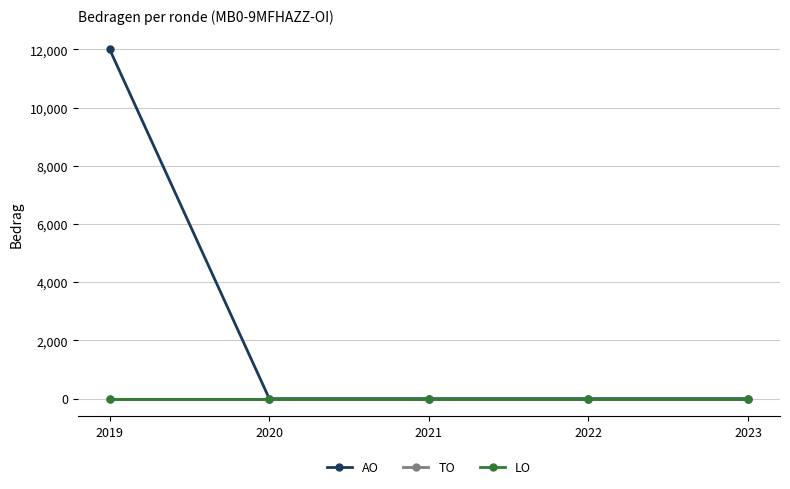

Rank the series at 2021 from highest to lowest value.

AO, TO, LO